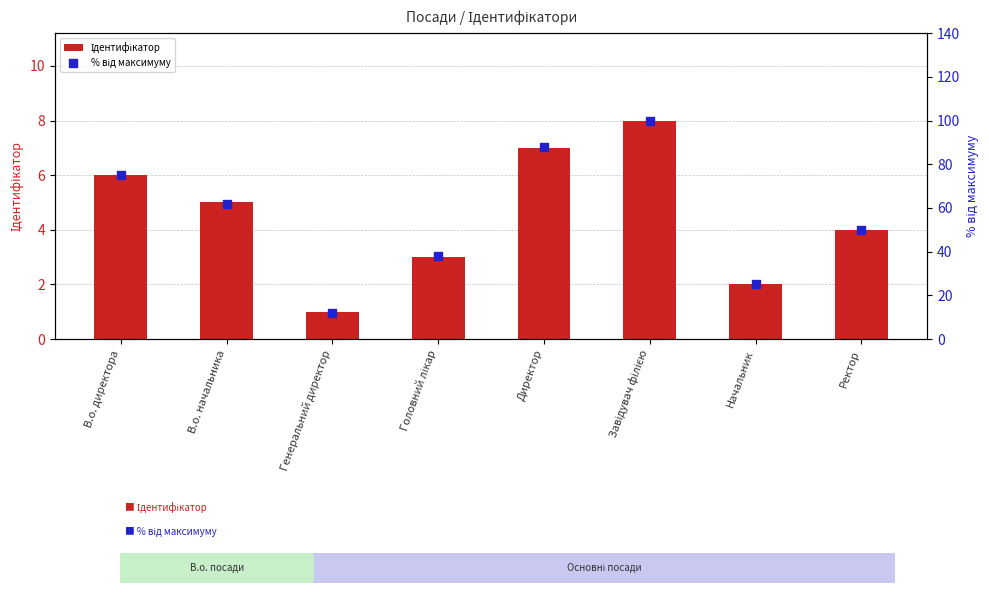

At how many categories does at least one series exceed 52?

4